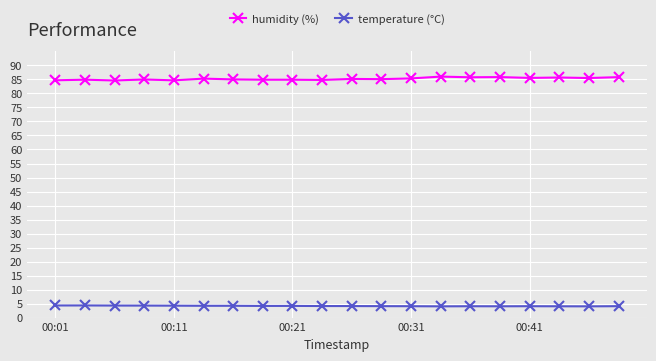

What is the average value of the temperature (°C) series?

4.1